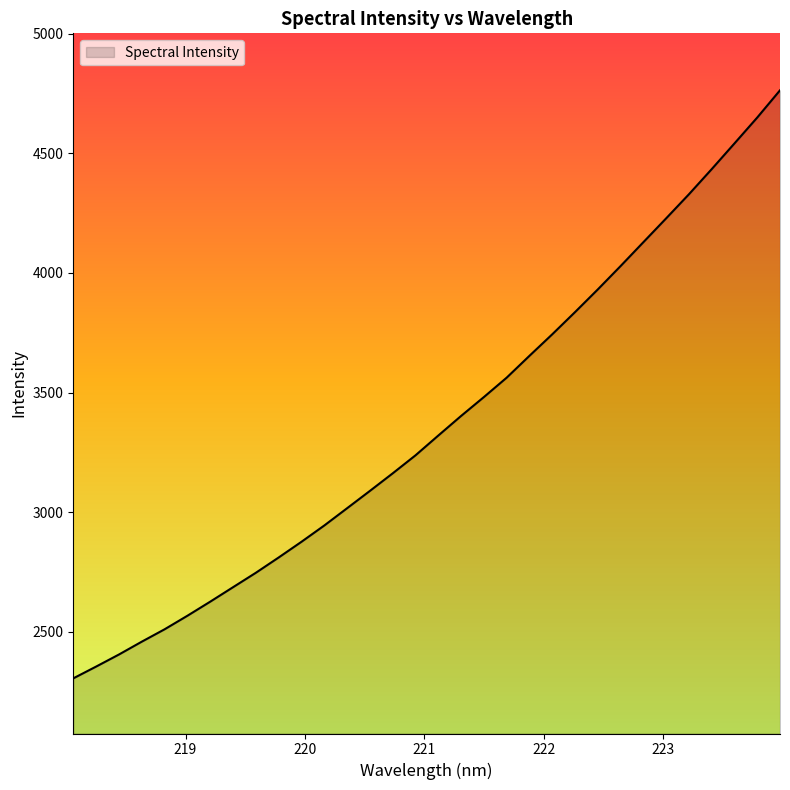

What is the difference between the maximum and minimum values?

2458.5